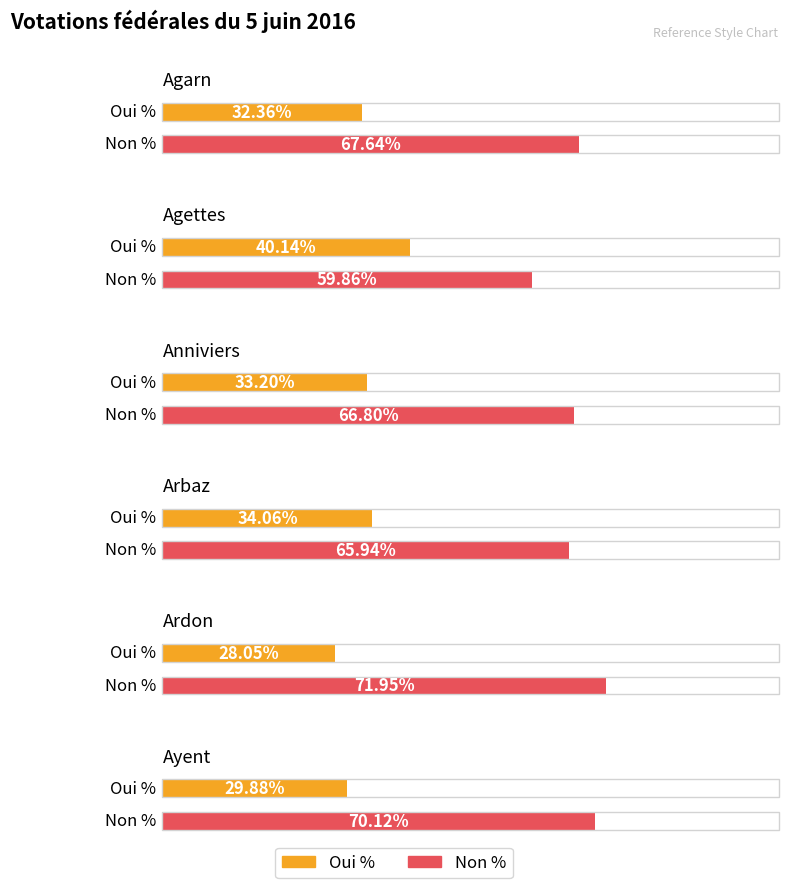

What is the difference between the maximum and minimum values in the Oui % series?

12.1